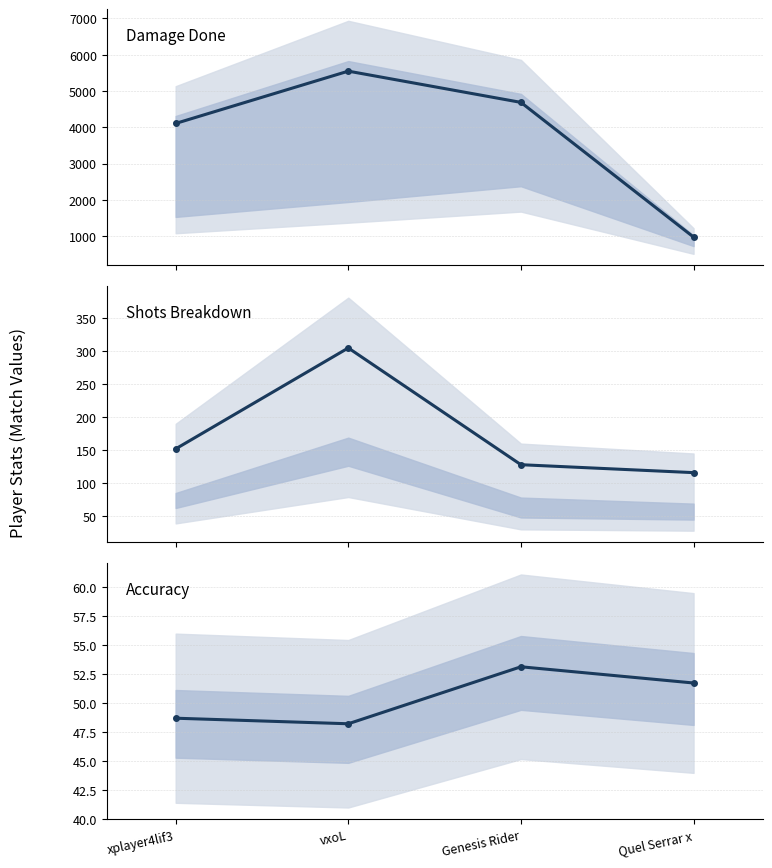

True or false: DamageDone has a value of 2720.6 at xplayer4lif3.

False